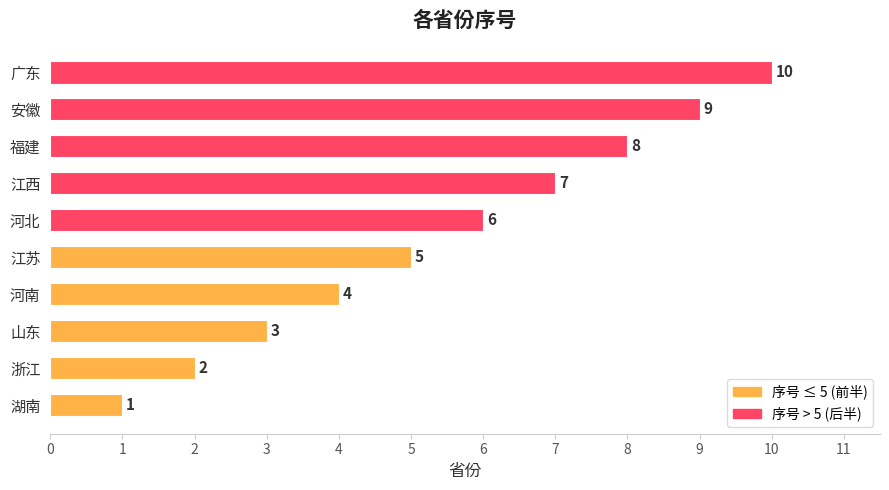

List the labels in order of value, smallest first.

湖南, 浙江, 山东, 河南, 江苏, 河北, 江西, 福建, 安徽, 广东